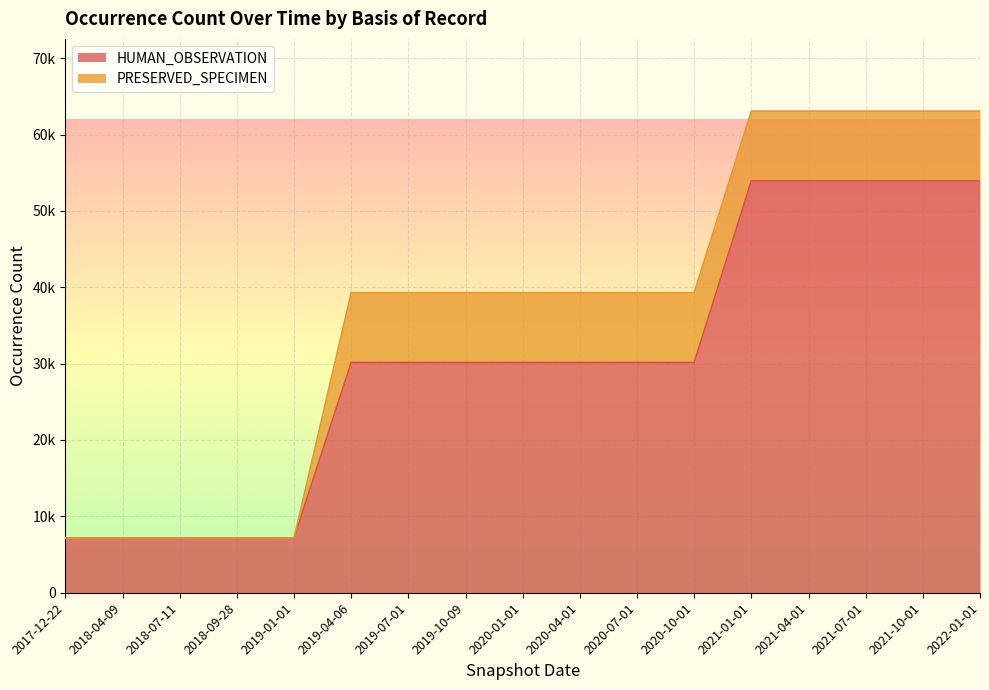

List the labels in order of value, largest first.

2021-01-01, 2021-04-01, 2021-07-01, 2021-10-01, 2022-01-01, 2019-04-06, 2019-07-01, 2019-10-09, 2020-01-01, 2020-04-01, 2020-07-01, 2020-10-01, 2017-12-22, 2018-04-09, 2018-07-11, 2018-09-28, 2019-01-01